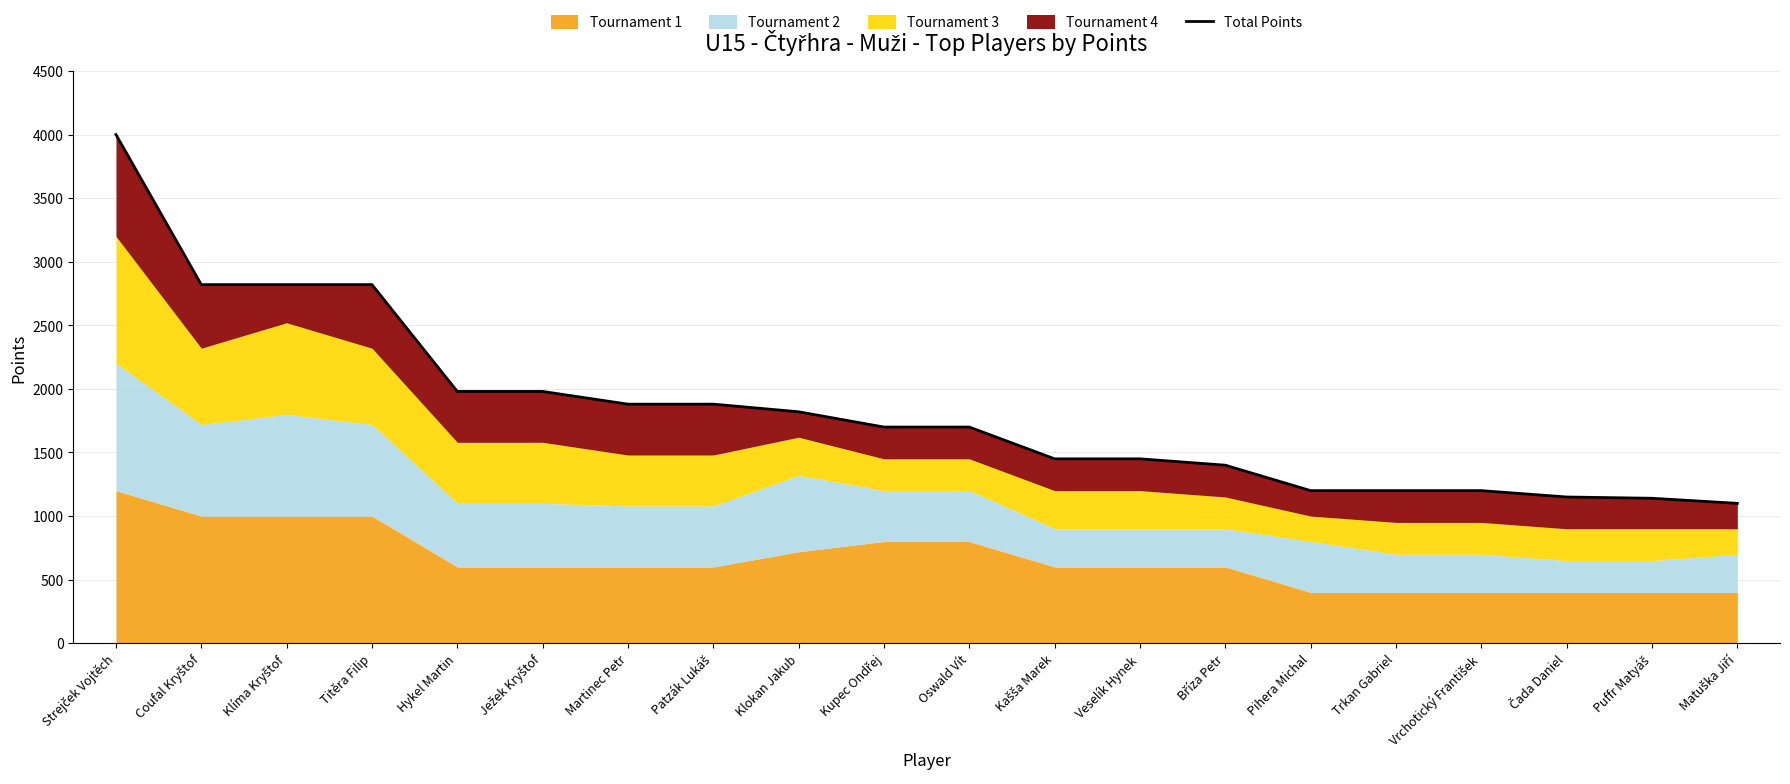

What is the label of the 18th point from the right?

Klíma Kryštof